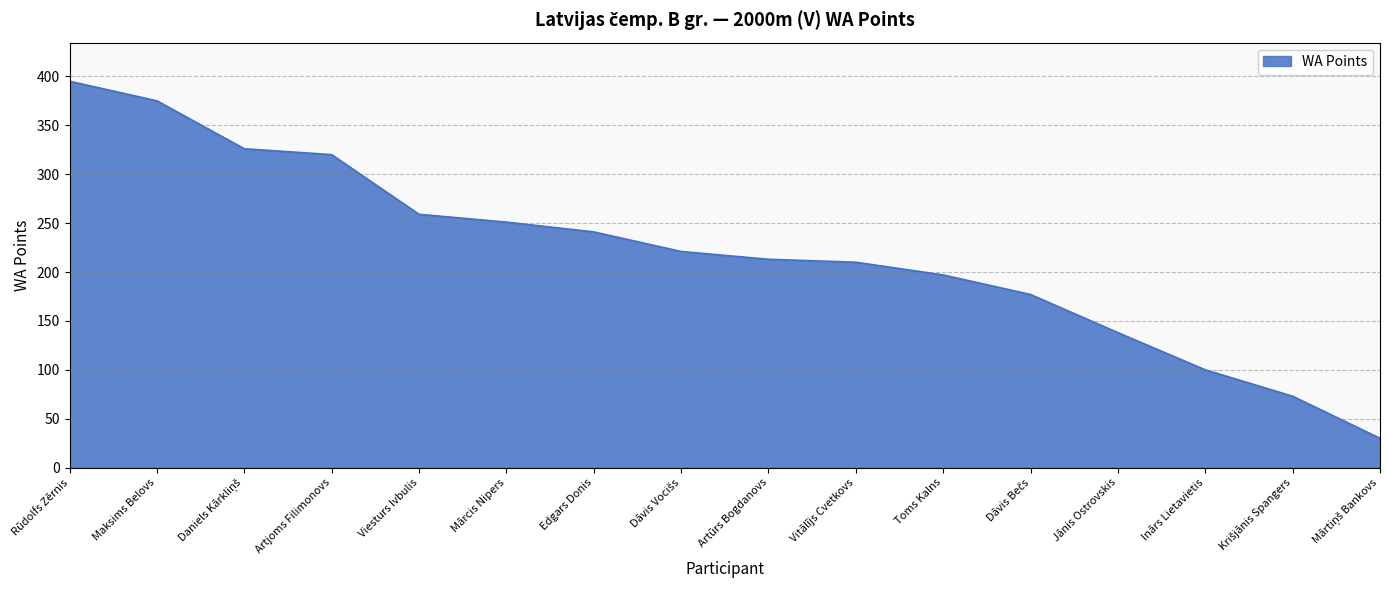

The chart shows a value of 210 at Vitālījs Cvetkovs. True or false?

True